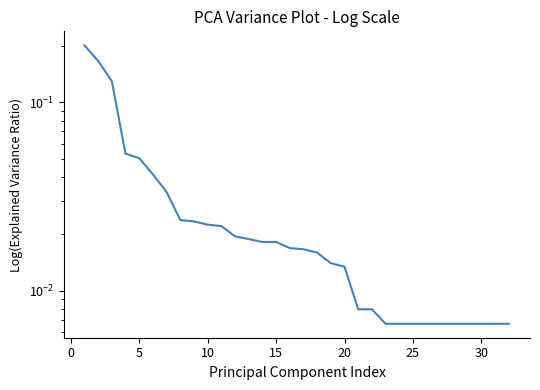

True or false: the data shows 0.1 at 25.

False